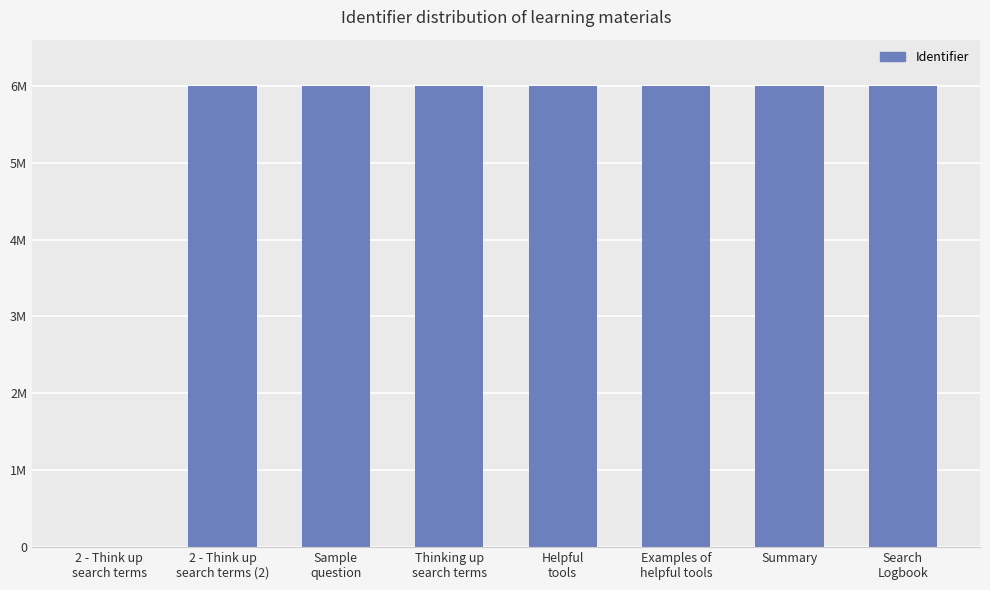

Are the bars horizontal?

No